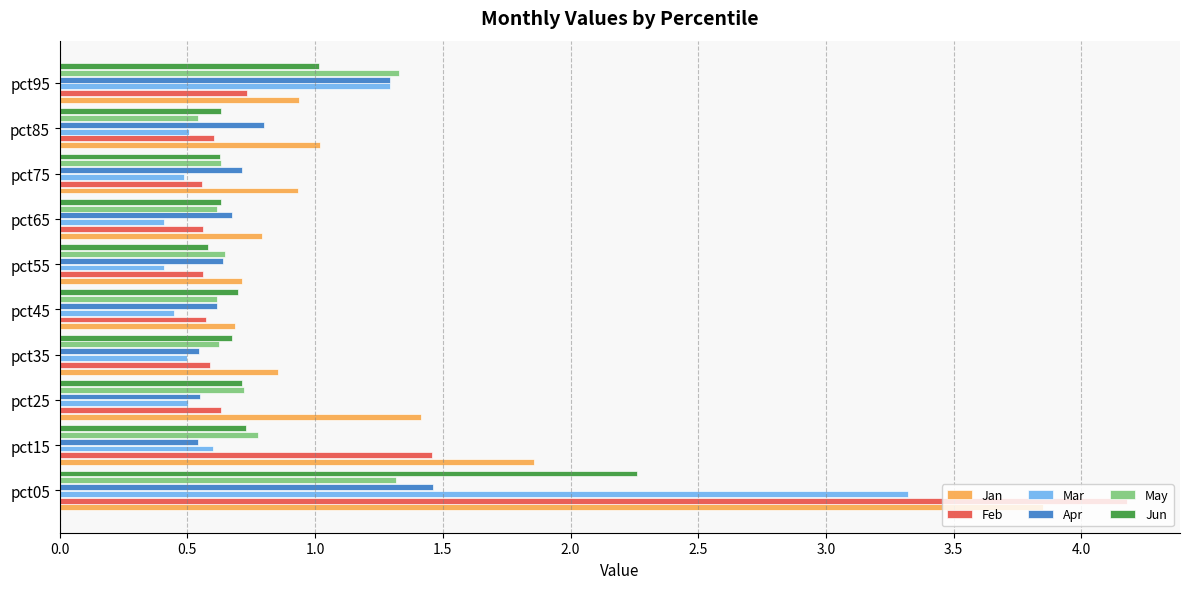

True or false: Feb has a value of 0.6 at pct55.

True